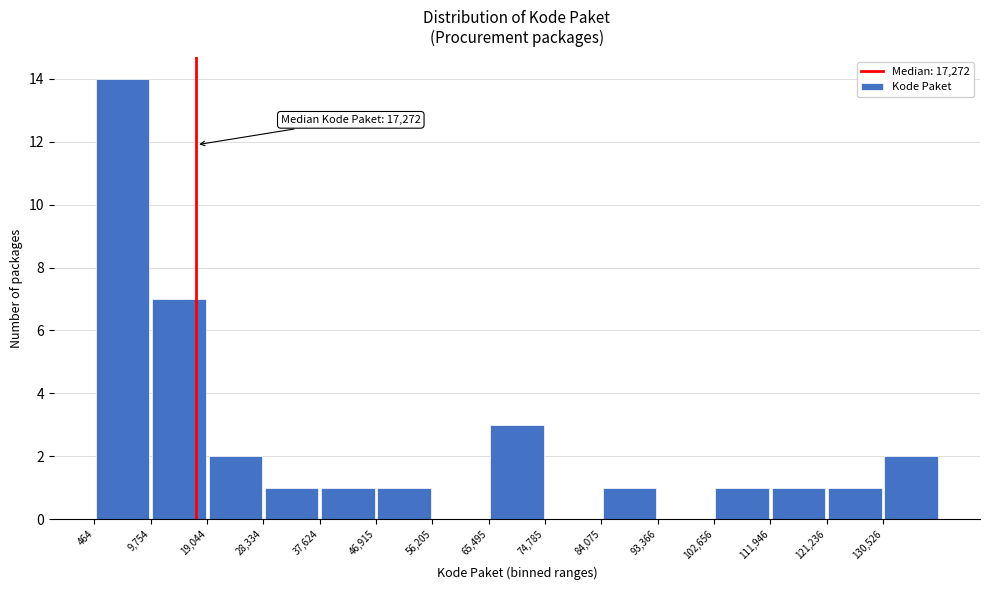

Which range on the x-axis has the tallest bar?

0 to 10000